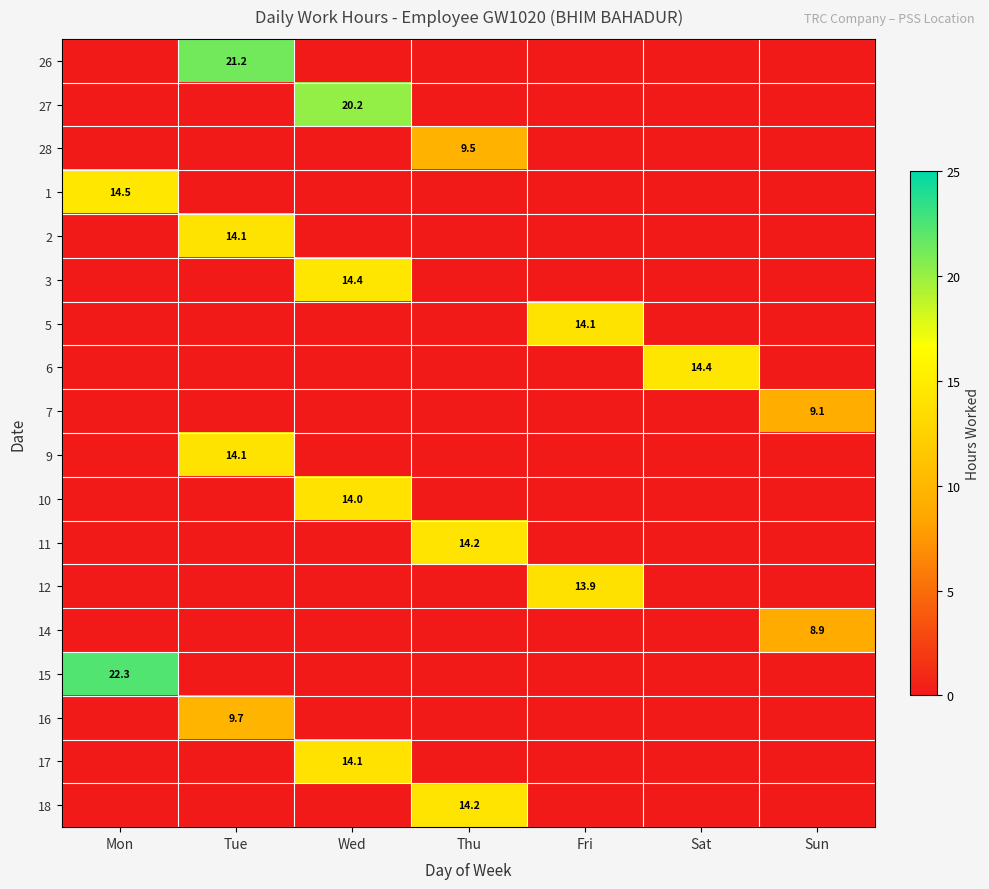

What is the average value of the 15 series?

3.2